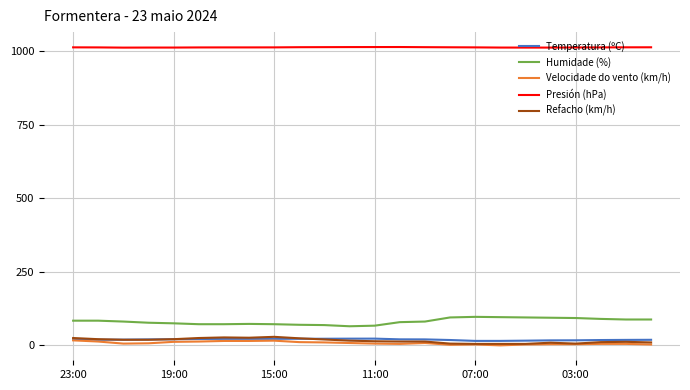

What are all the series names shown in the legend?

Temperatura (ºC), Humidade (%), Velocidade do vento (km/h), Presión (hPa), Refacho (km/h)